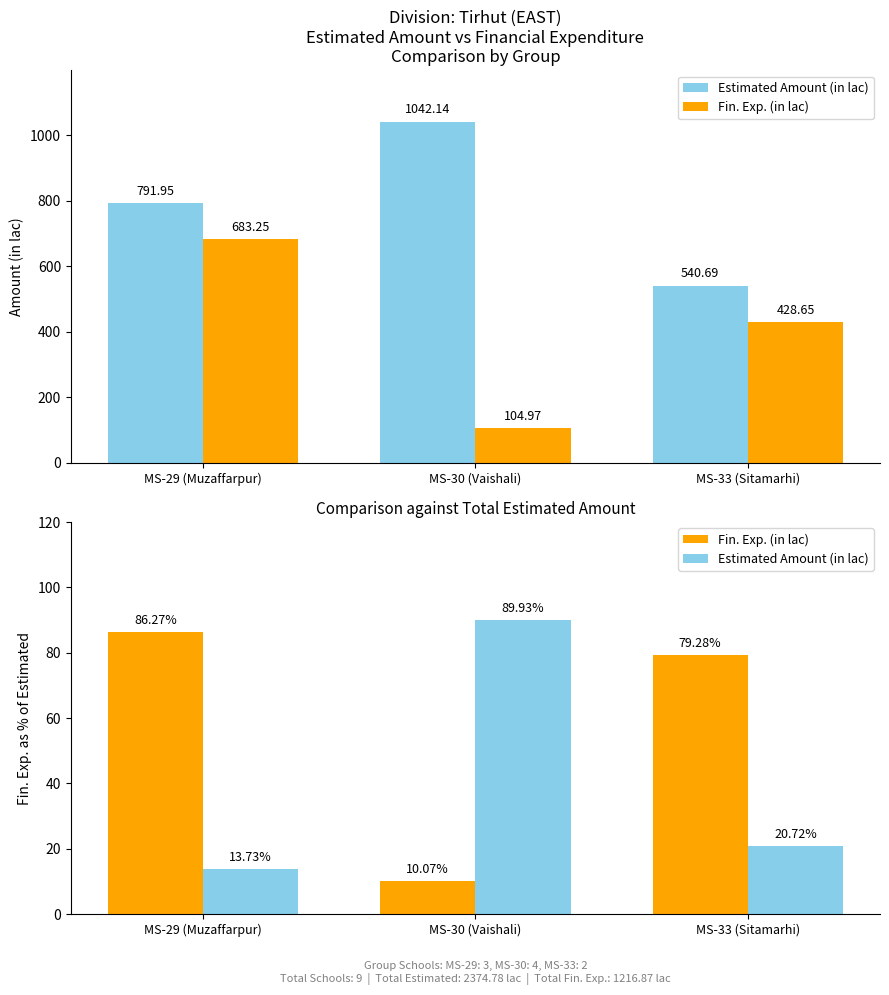

Does the chart contain stacked bars?

No